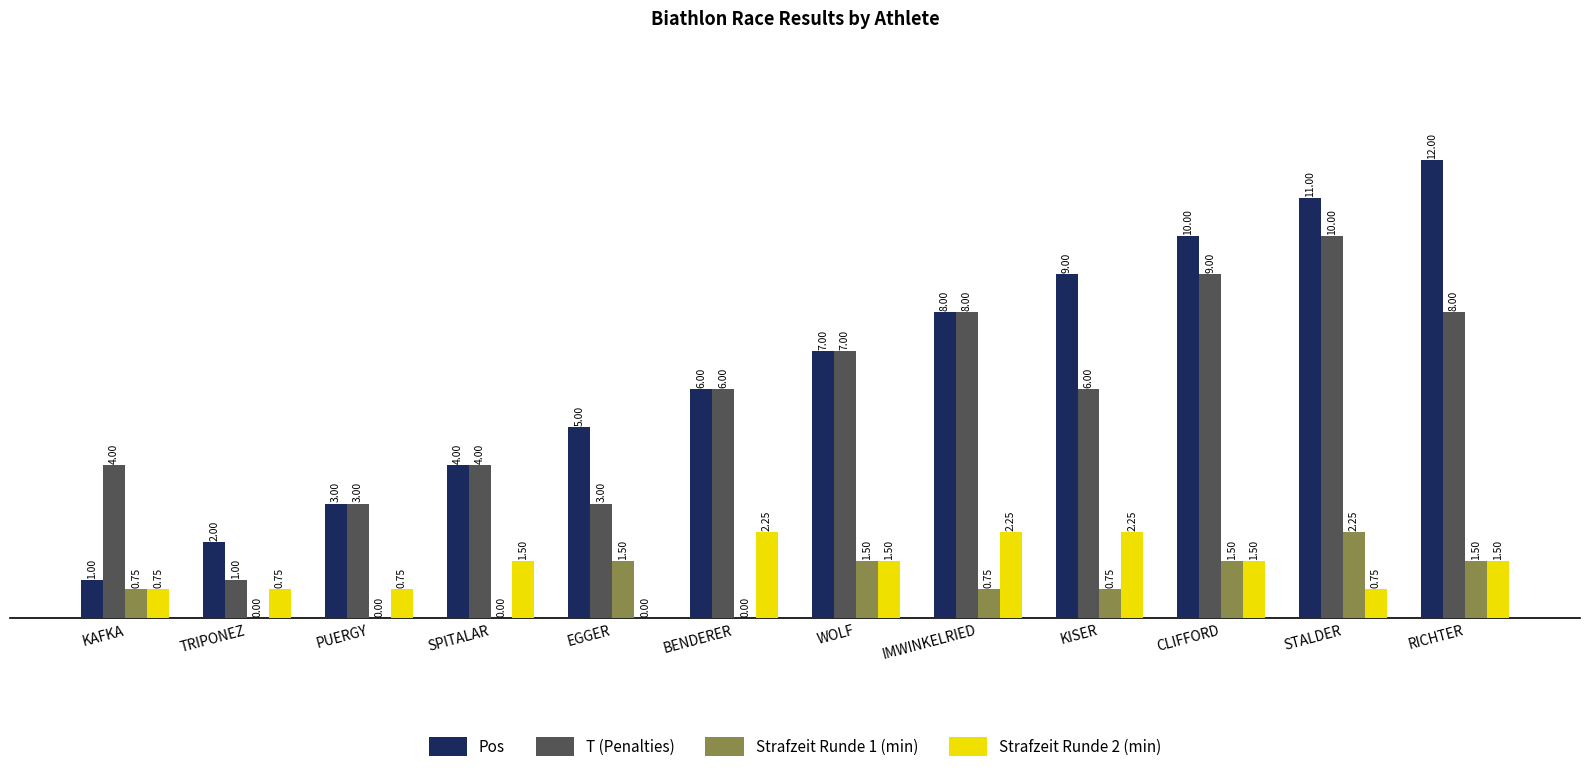

What is the total value across all series at SPITALAR?

9.5